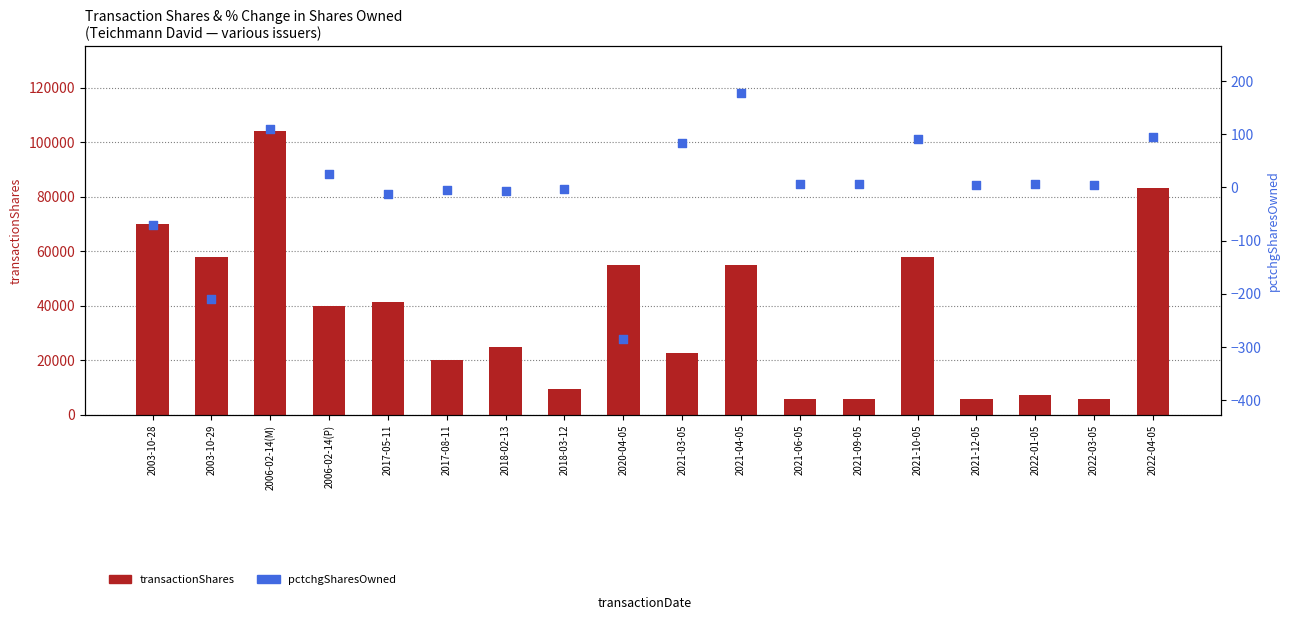

At how many categories does at least one series exceed 2225?

18